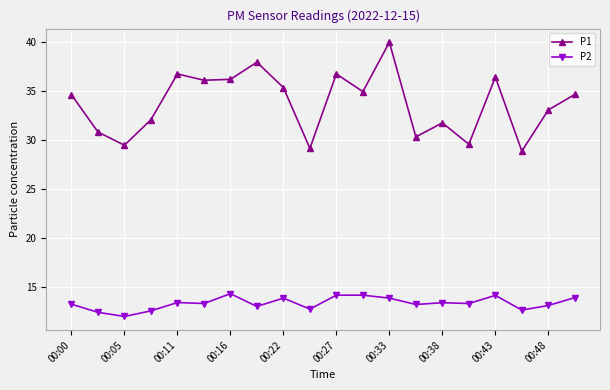

Rank the series by their average value, from highest to lowest.

P1, P2